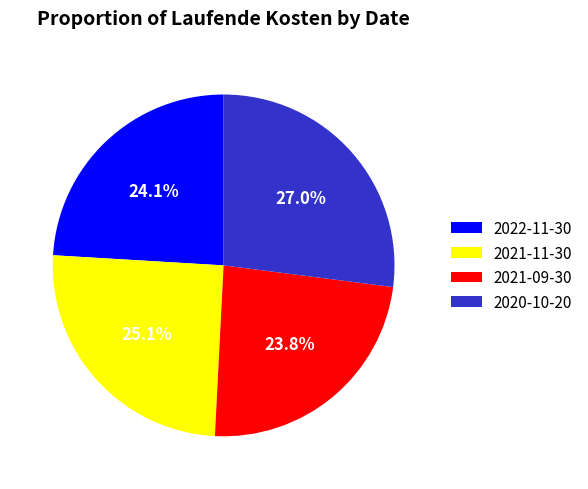

Which has a higher value, 2022-11-30 or 2020-10-20?

2020-10-20